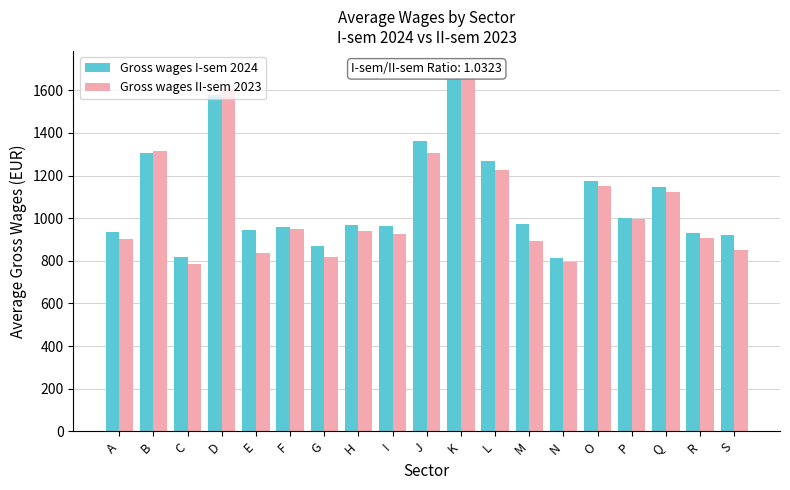

What is the difference between the Gross wages I-sem 2024 values at F and J?

407